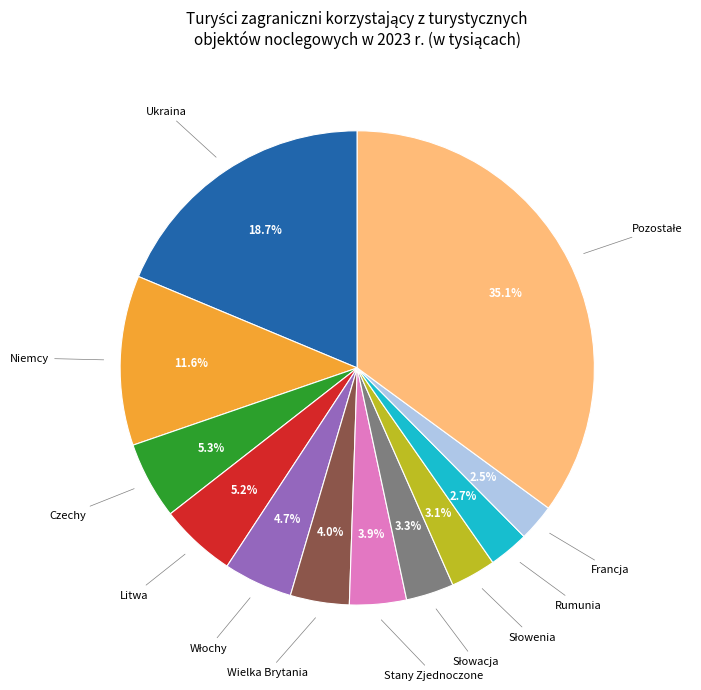

Is there any slice that represents more than half of the pie?

No